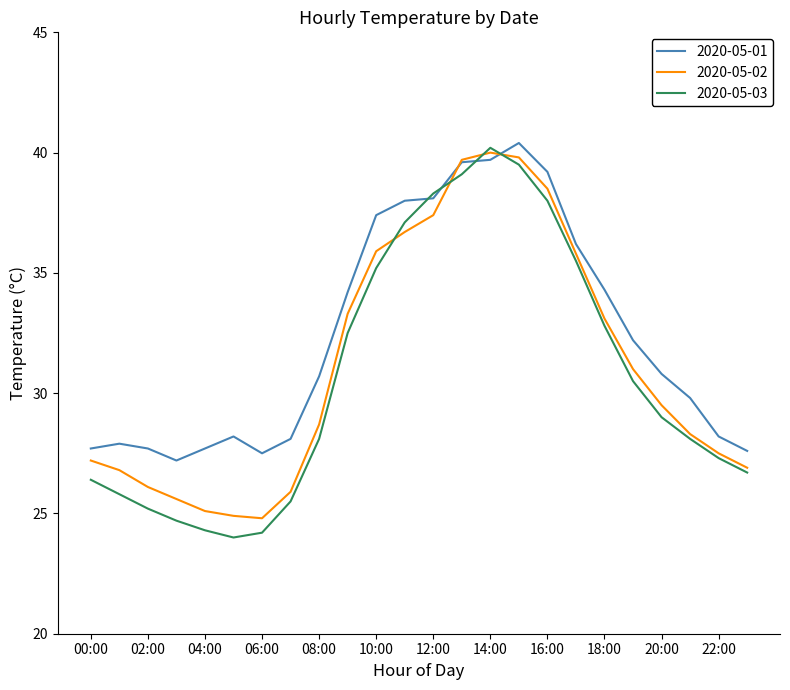

Does the chart have visible grid lines?

No